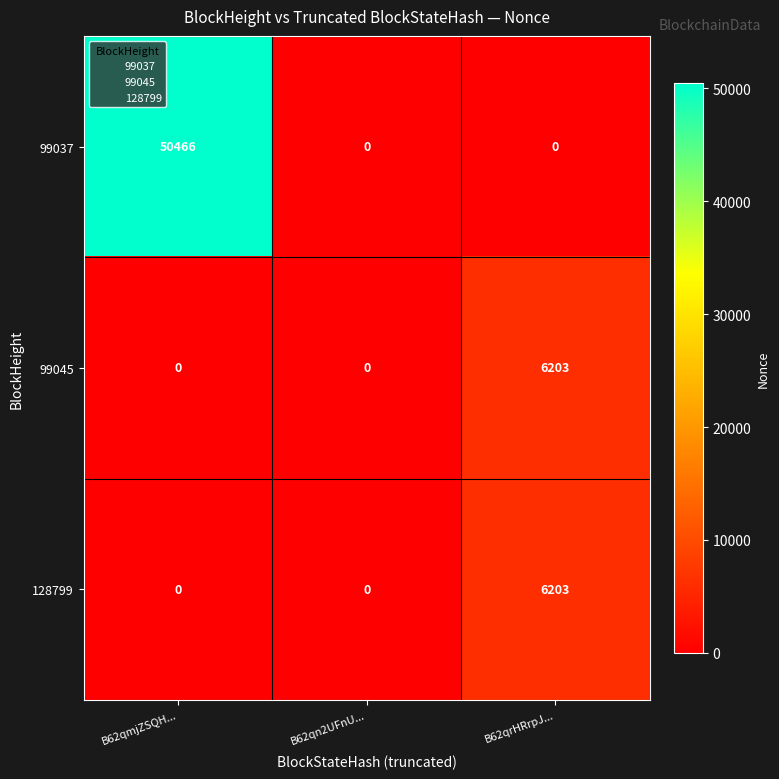

At which label does 99045 reach its peak?

B62qrHRrpJ...